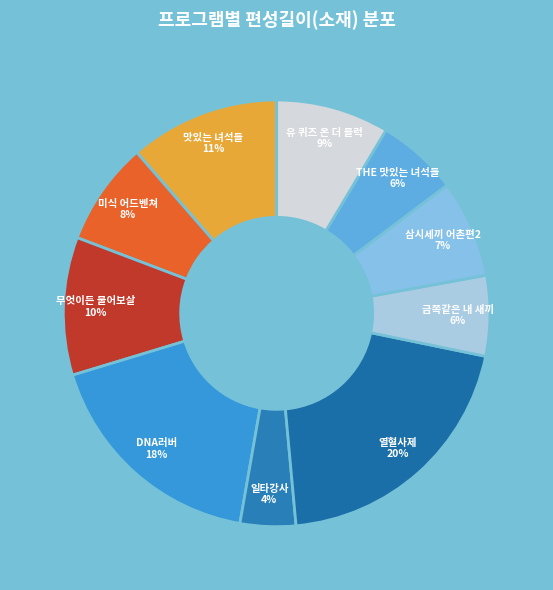

The DNA러버 slice represents 18% of the pie. True or false?

True